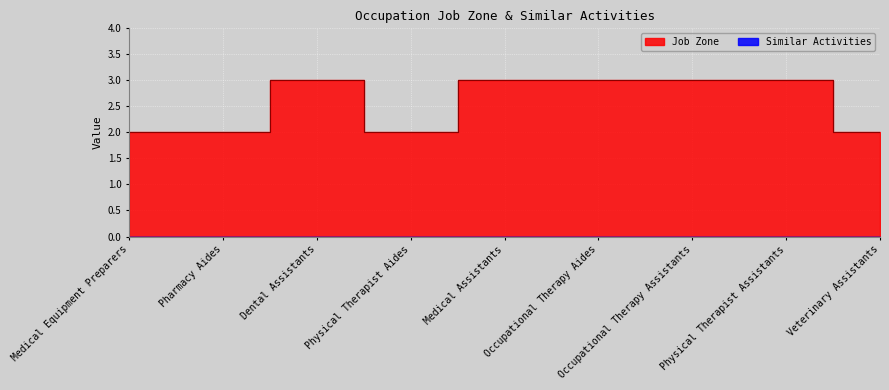

What is the smallest value displayed?

2